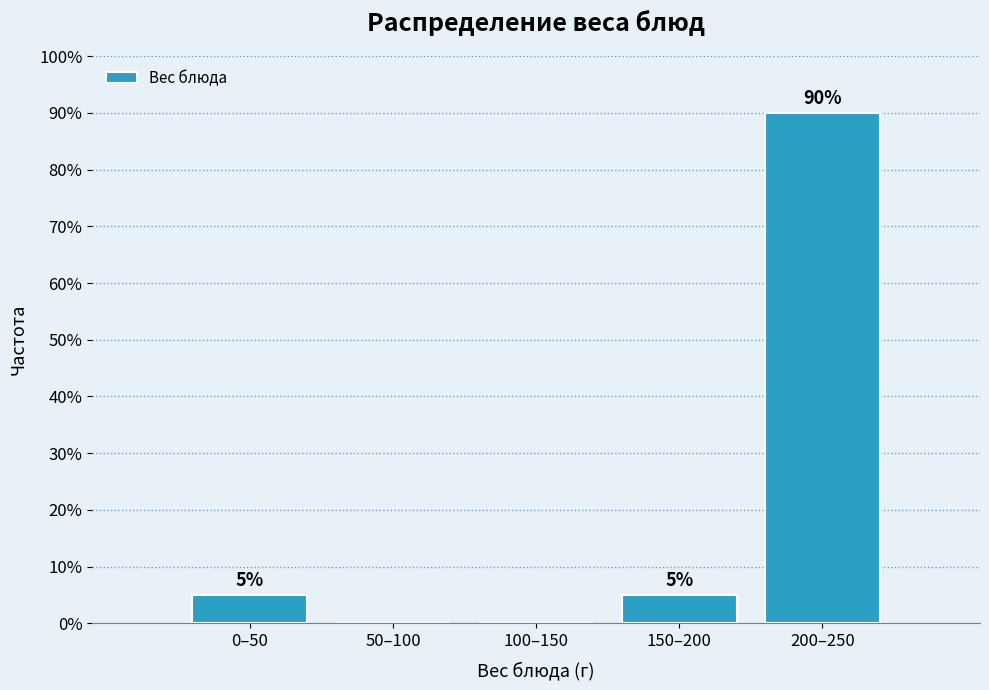

Reading left to right, what are all the values shown in this chart?

0–50=5	50–100=0	100–150=0	150–200=5	200–250=90